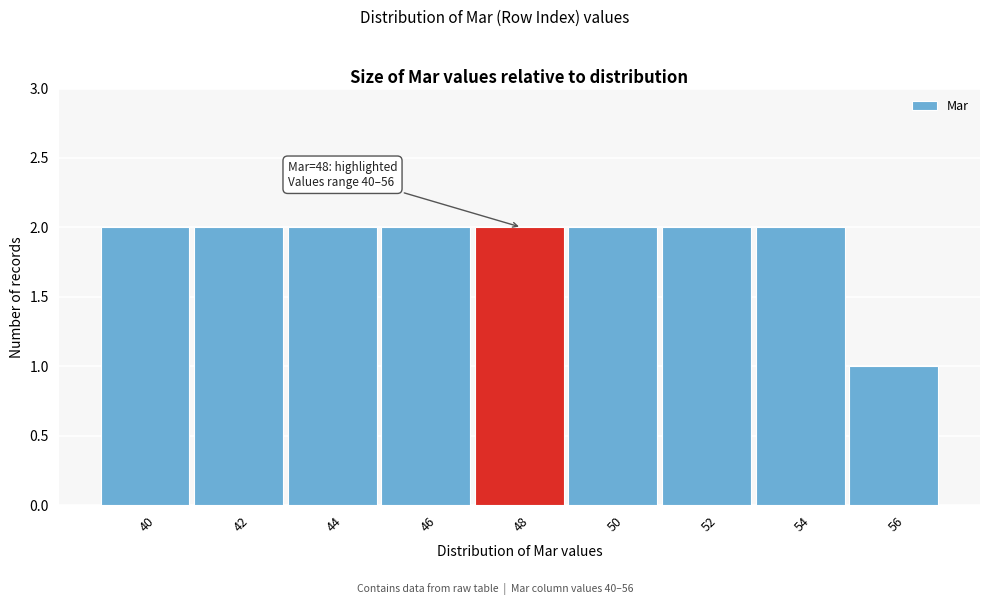

Reading left to right, transcribe all the data shown in this chart.

40=2	42=2	44=2	46=2	48=2	50=2	52=2	54=2	56=1